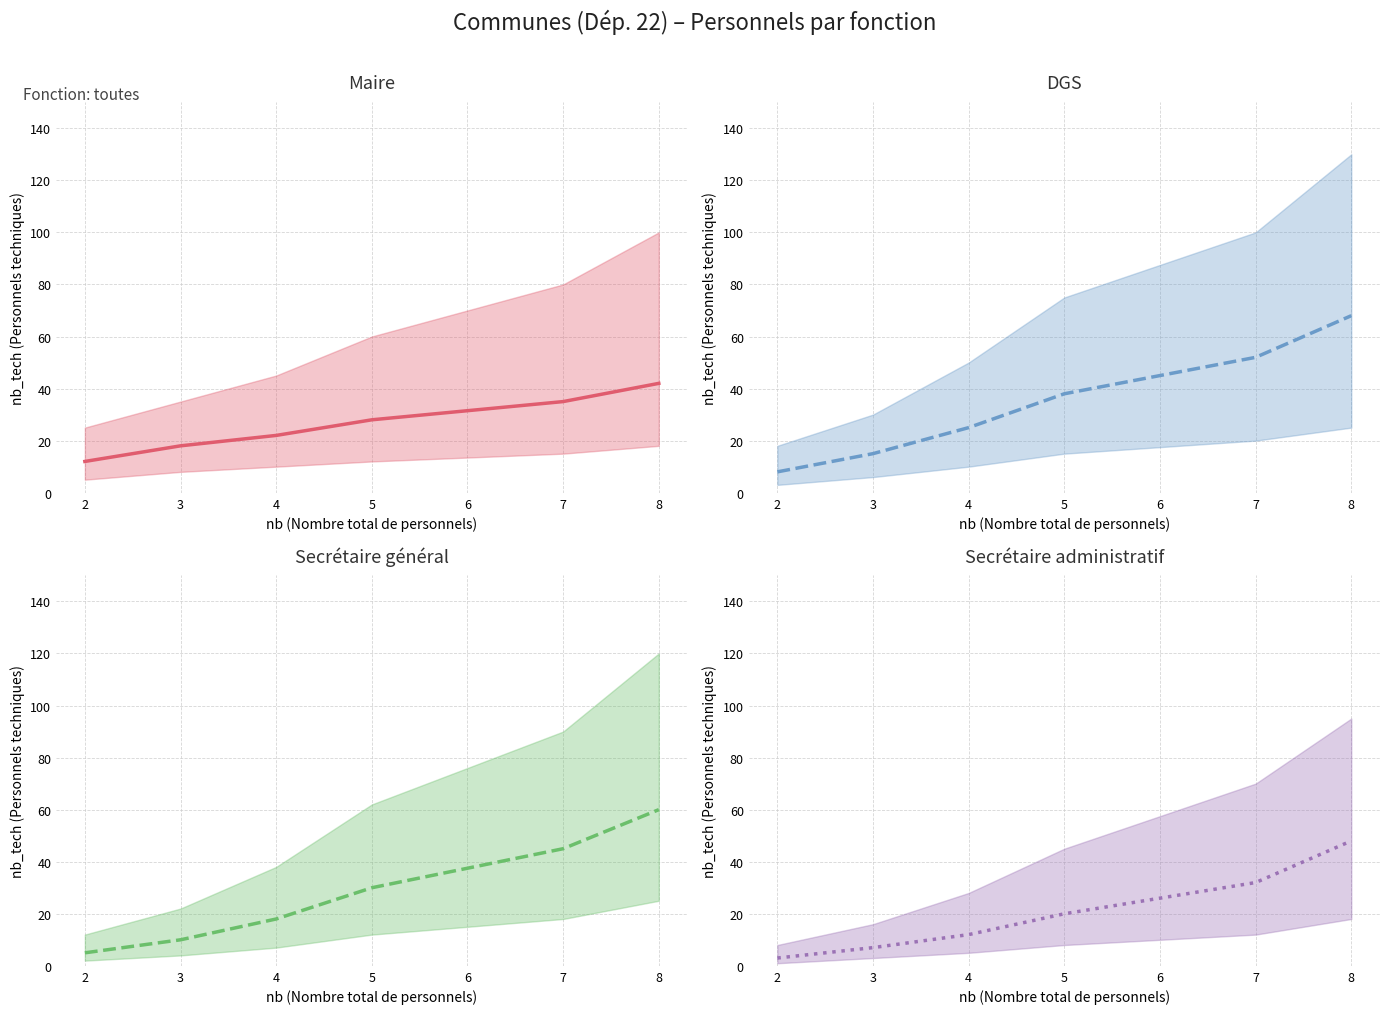

What is the difference between the highest and lowest values at 5?

18